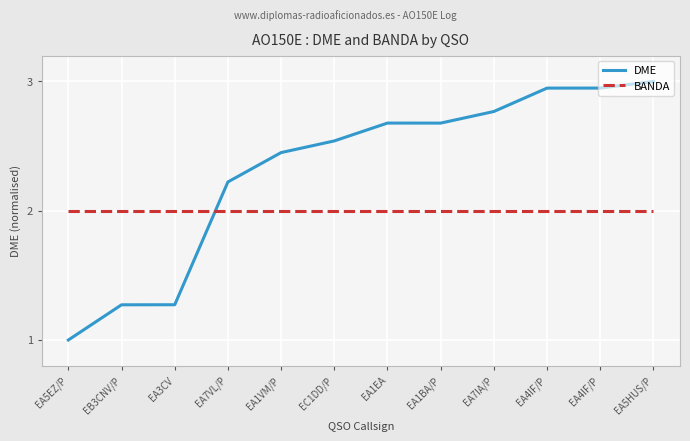

Reading left to right, transcribe all the data shown in this chart.

DME: 1.0	1.3	1.3	2.2	2.4	2.5	2.7	2.7	2.8	2.9	2.9	3.0
BANDA: 2.0	2.0	2.0	2.0	2.0	2.0	2.0	2.0	2.0	2.0	2.0	2.0